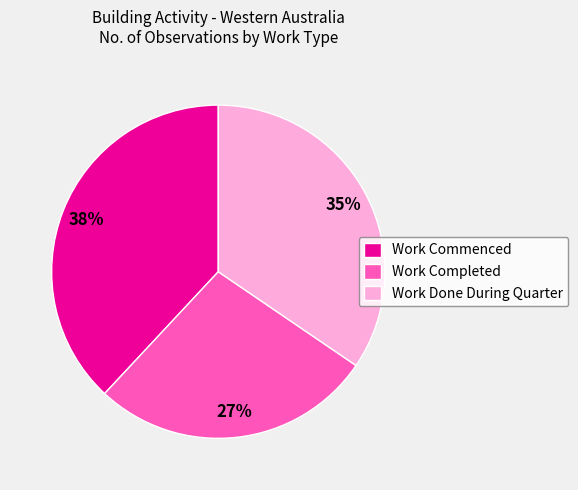

Do Work Completed and Work Commenced together represent more than half of the pie?

Yes